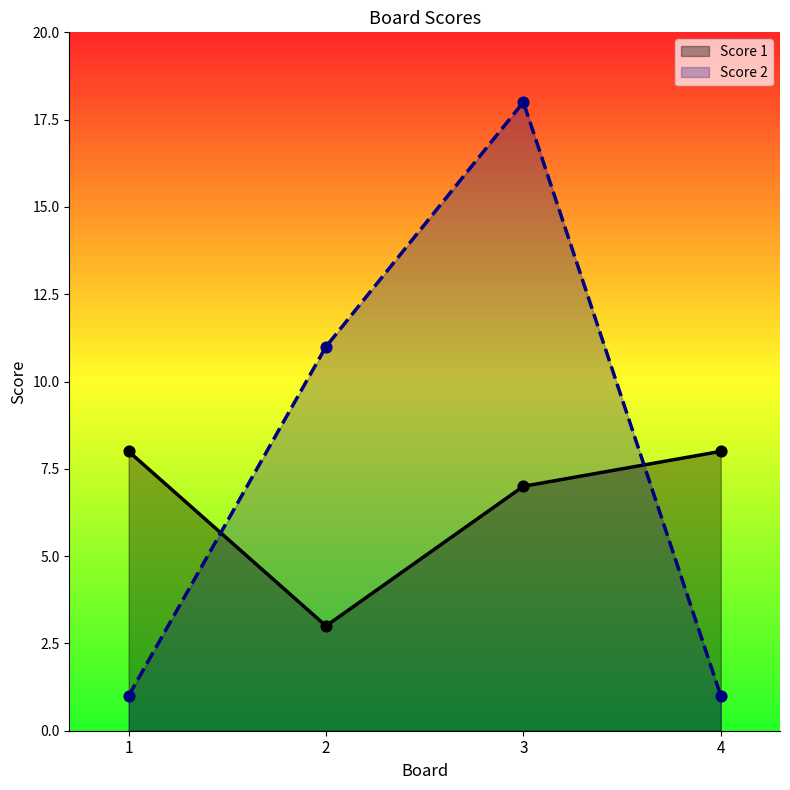

What are all the series names shown in the legend?

Score 1, Score 2